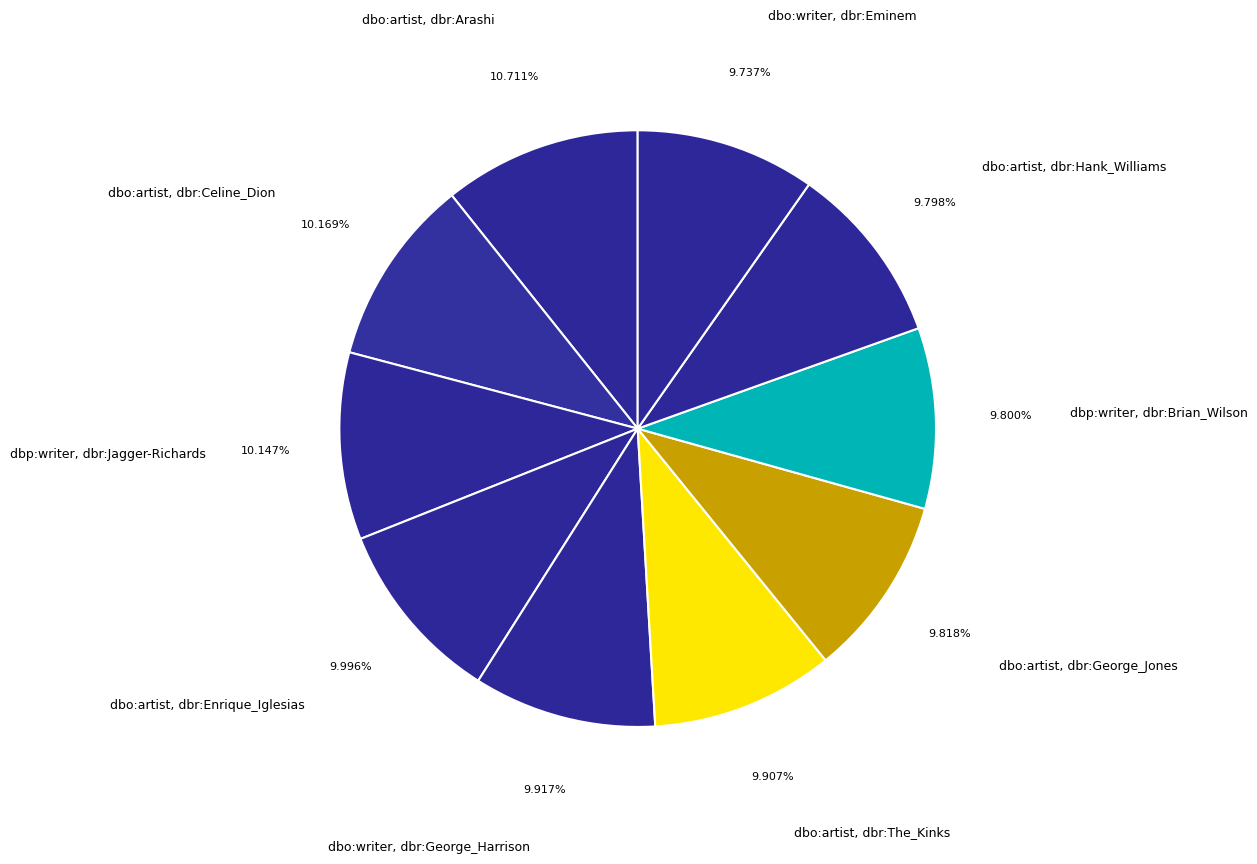

Which slice is the largest?

dbo:artist, dbr:Arashi